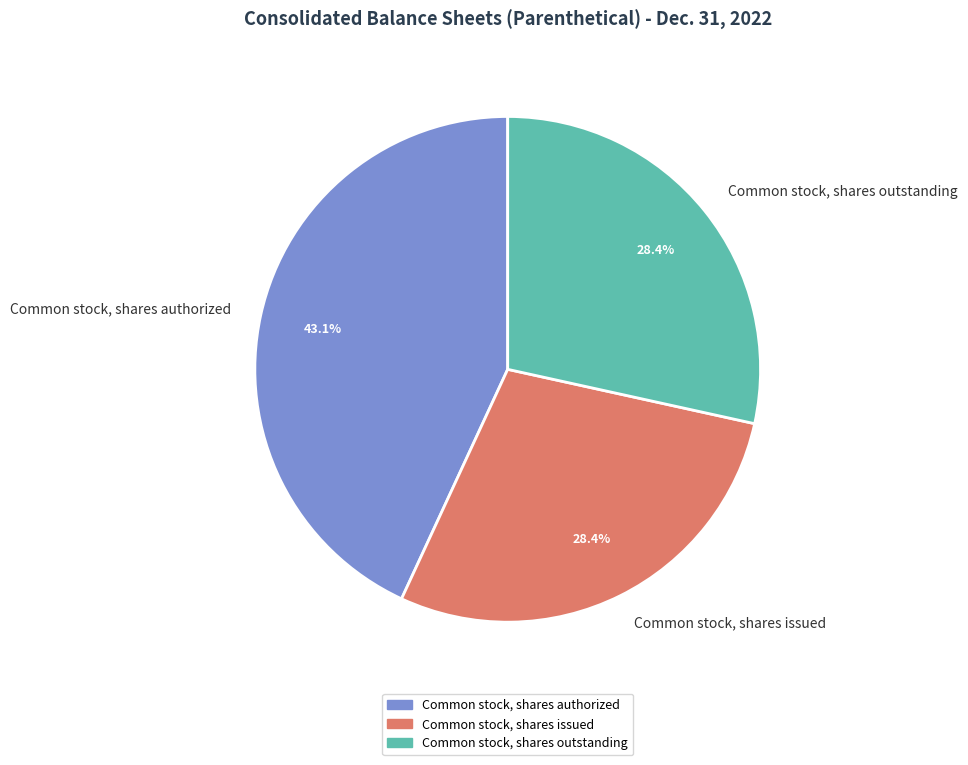

True or false: Common stock, shares authorized accounts for 53% of the total.

False